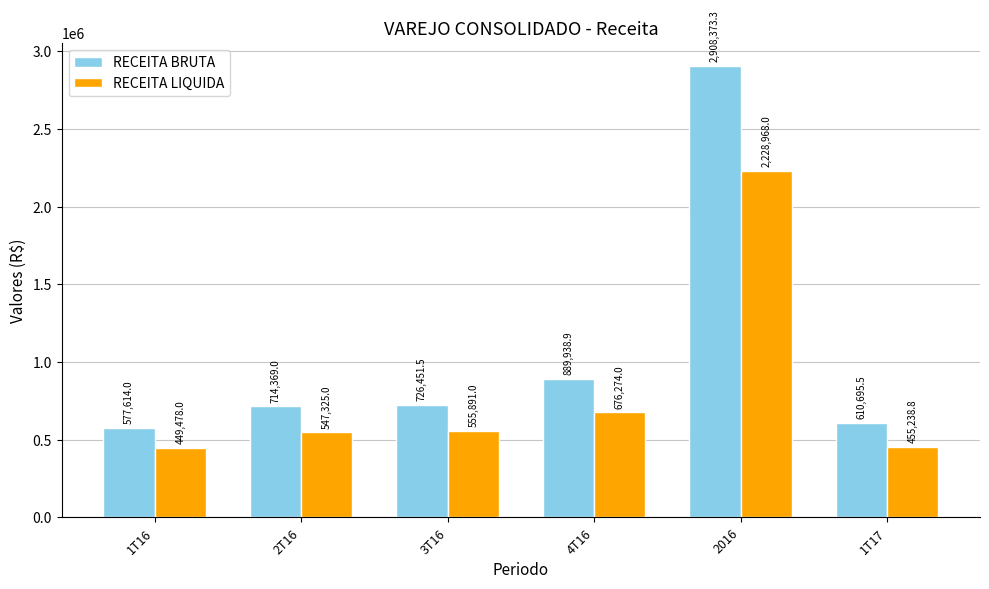

What is the maximum value for RECEITA LIQUIDA?

2228968.0